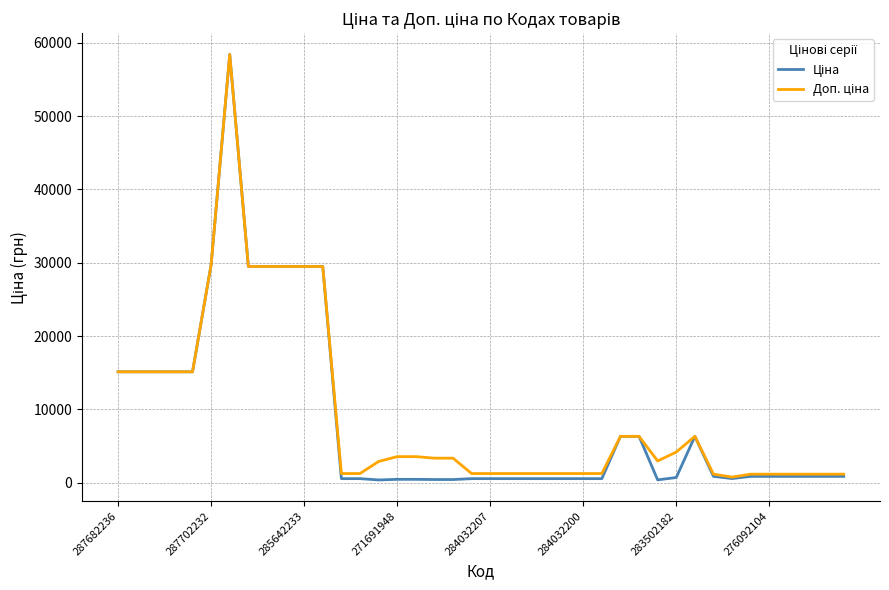

What is the maximum value shown in the chart?

58426.5